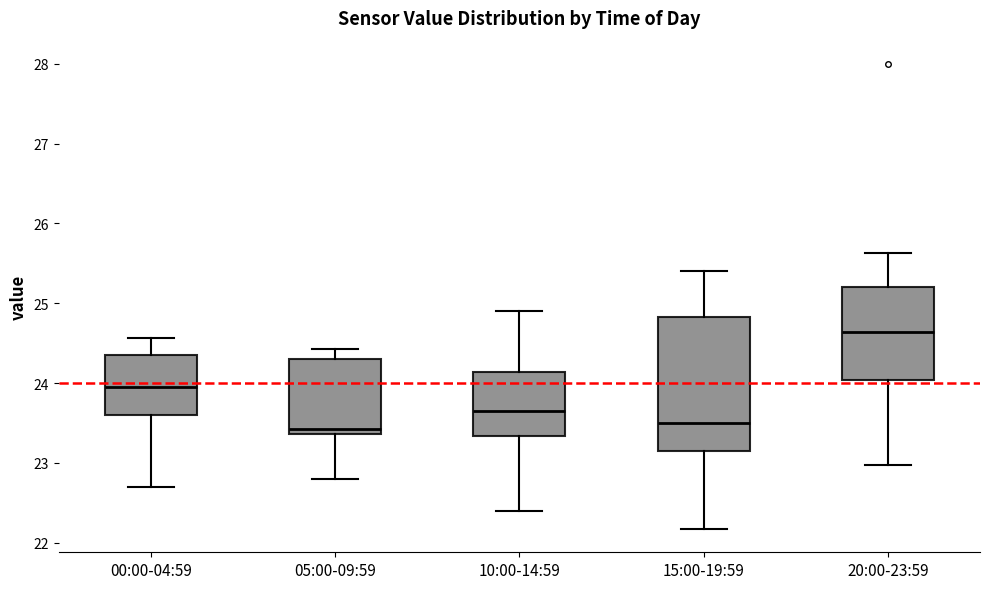

Reading left to right, transcribe this box plot: for each box, give where its median line is, the range the box spans, and where its two whiskers end, as read against the y-axis. The values are not printed on the chart, so give them approximately, as read against the axis.

00:00-04:59: median 24.0, box 23.6 to 24.3, whiskers 22.7 to 24.6
05:00-09:59: median 23.4 (just above the box's lower edge), box 23.4 to 24.3, whiskers 22.8 to 24.4
10:00-14:59: median 23.7, box 23.3 to 24.1, whiskers 22.4 to 24.9
15:00-19:59: median 23.5, box 23.2 to 24.8, whiskers 22.2 to 25.4
20:00-23:59: median 24.6, box 24.0 to 25.2, whiskers 23.0 to 25.6